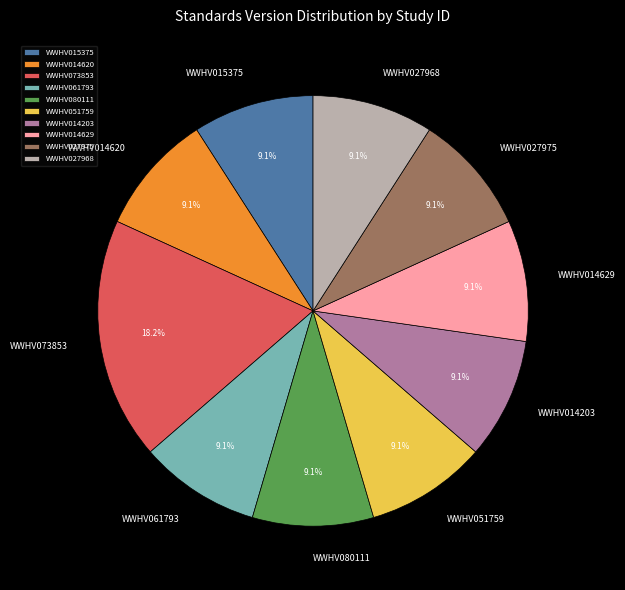

To the nearest percent, what portion does WWHV014620 represent?

9%